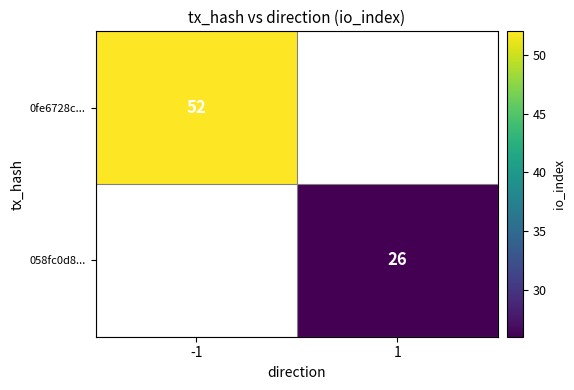

Is the value of 058fc0d8... at 1 greater than the value of 0fe6728c... at -1?

No